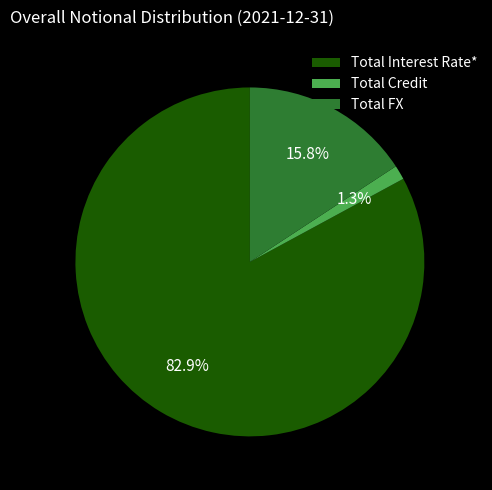

Is it true that Total Credit is 11% of the pie?

False